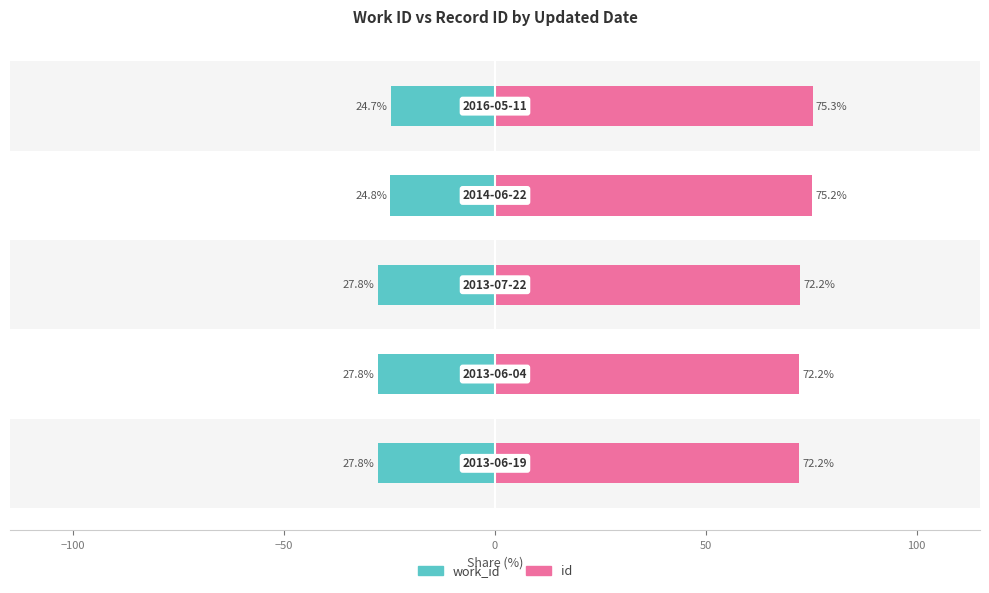

The value of id at −50 is 103.8. True or false?

False